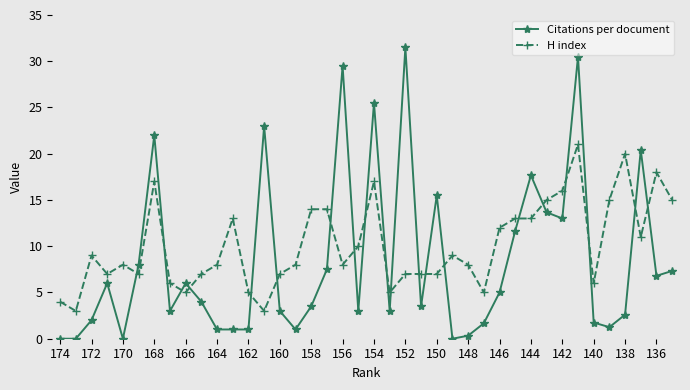

How many lines are shown in the chart?

2